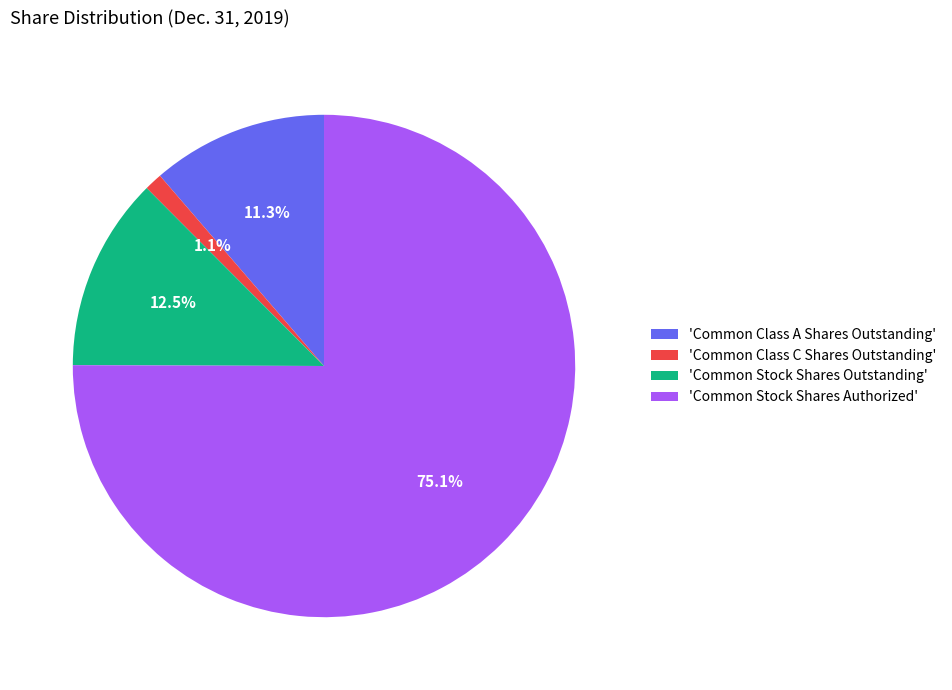

Rank the categories by value from highest to lowest.

'Common Stock Shares Authorized', 'Common Stock Shares Outstanding', 'Common Class A Shares Outstanding', 'Common Class C Shares Outstanding'